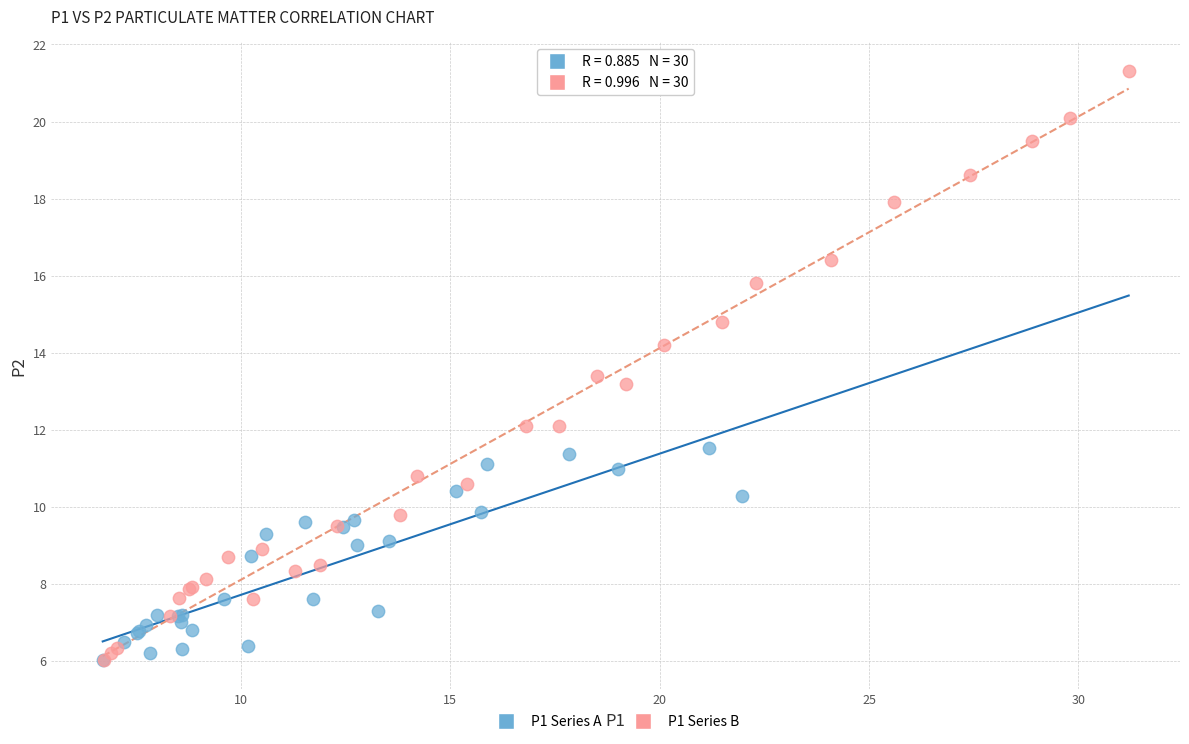

Which series contains the highest Y value?

P1 Series B